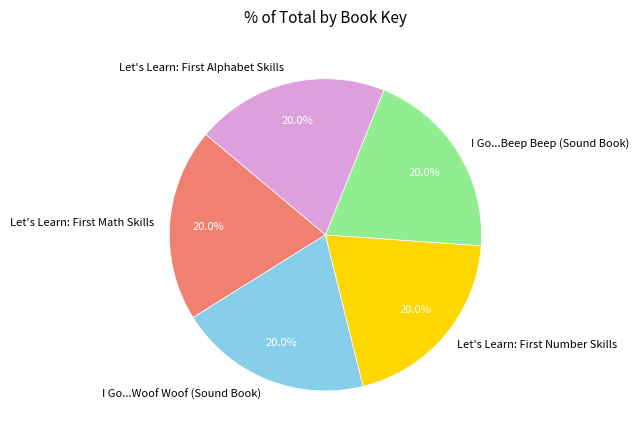

How many slices are in this pie chart?

5